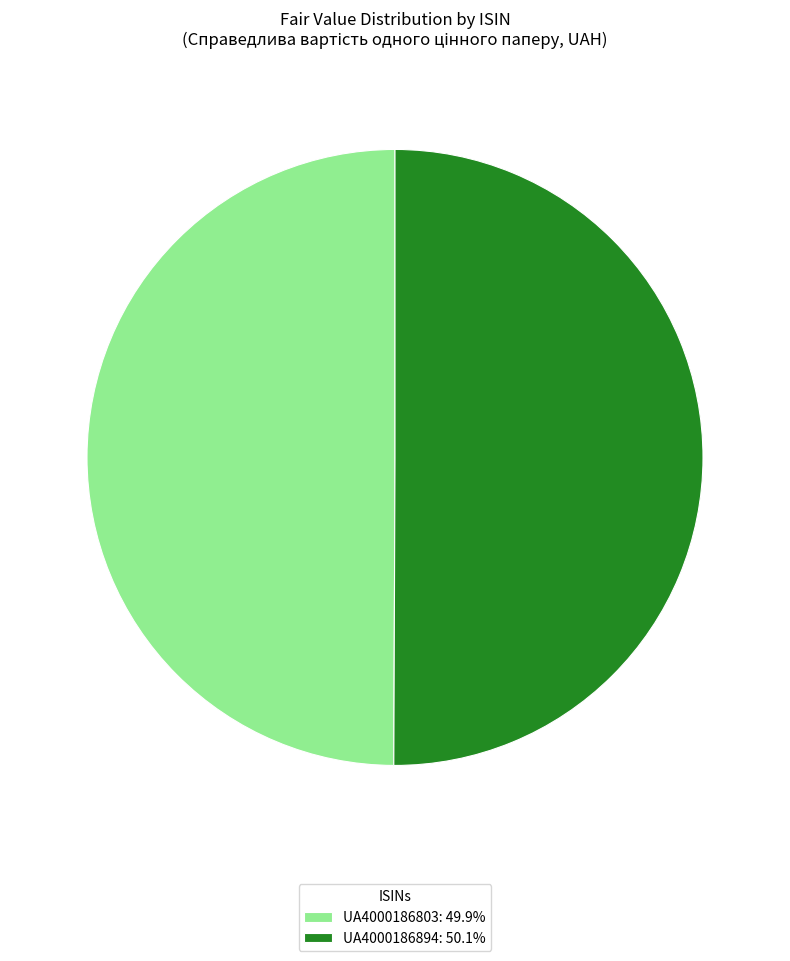

What is the ratio of the value at UA4000186894: 50.1% to the value at UA4000186803: 49.9%?

1.0